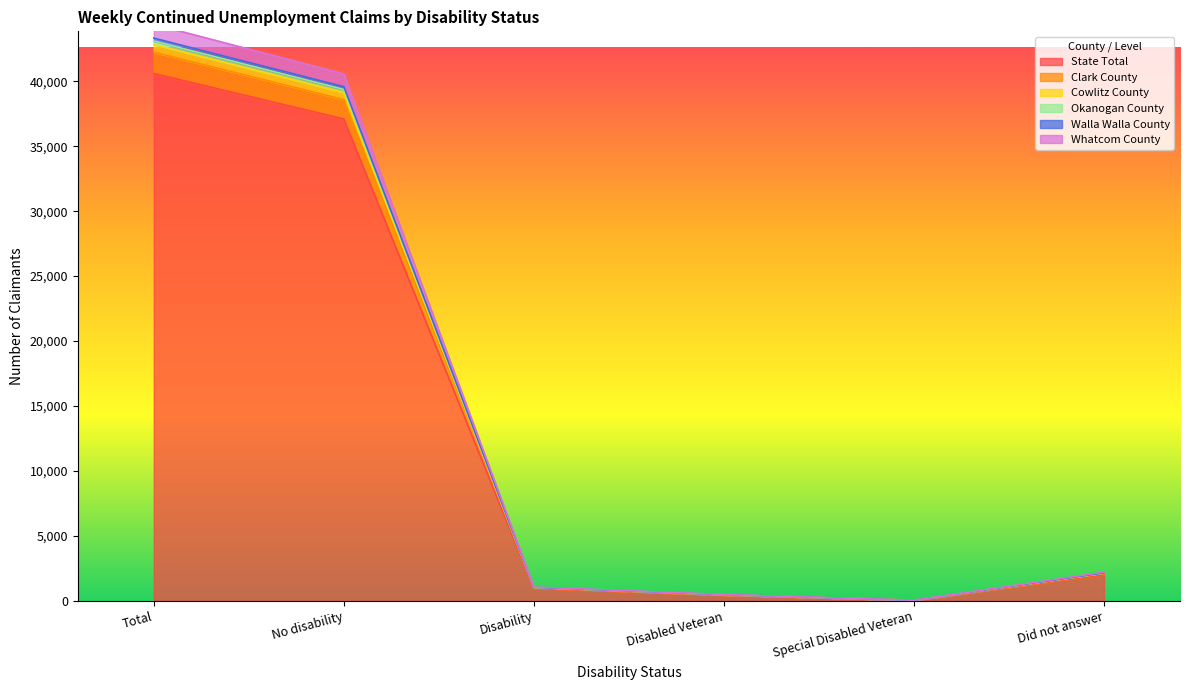

The State Total series shows 40593 at Total. True or false?

True